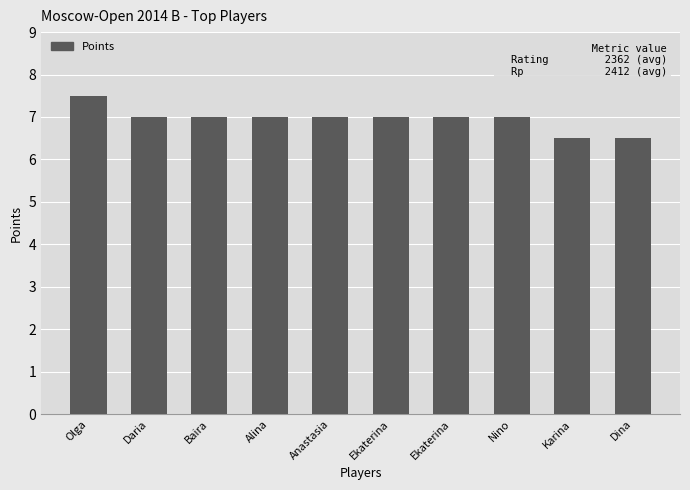

Does the chart contain any negative values?

No